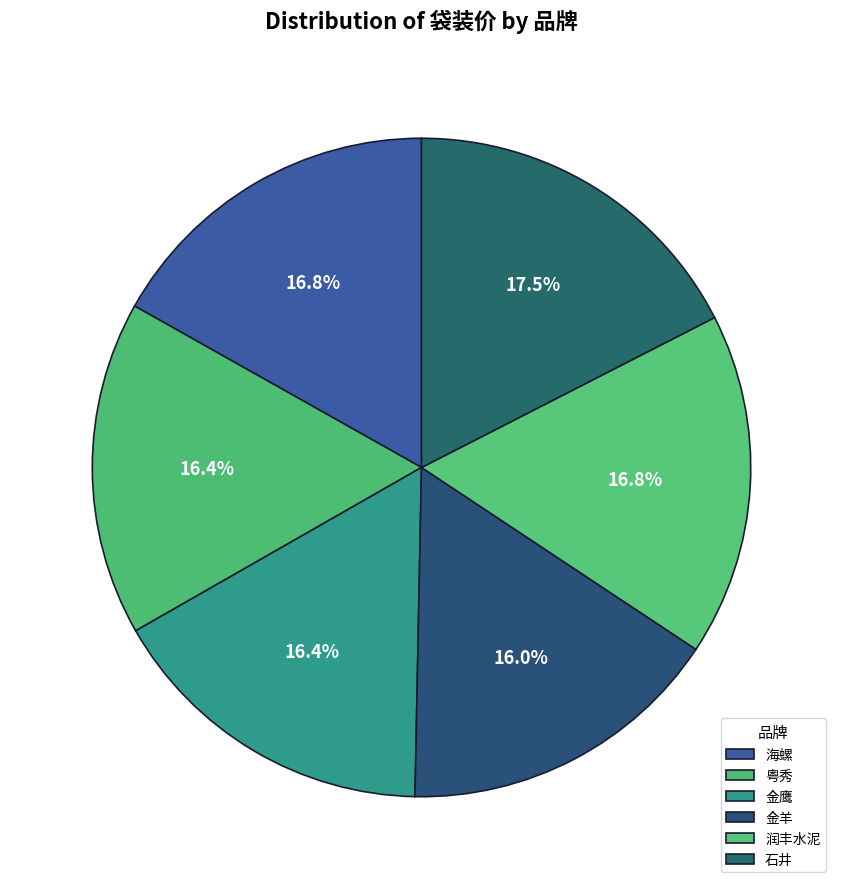

To the nearest percent, what portion does 金鹰 represent?

16%